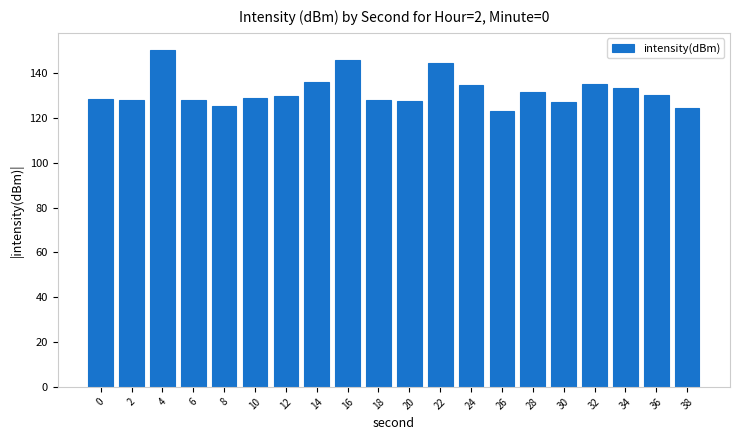

True or false: the data shows 183.4 at 34.

False